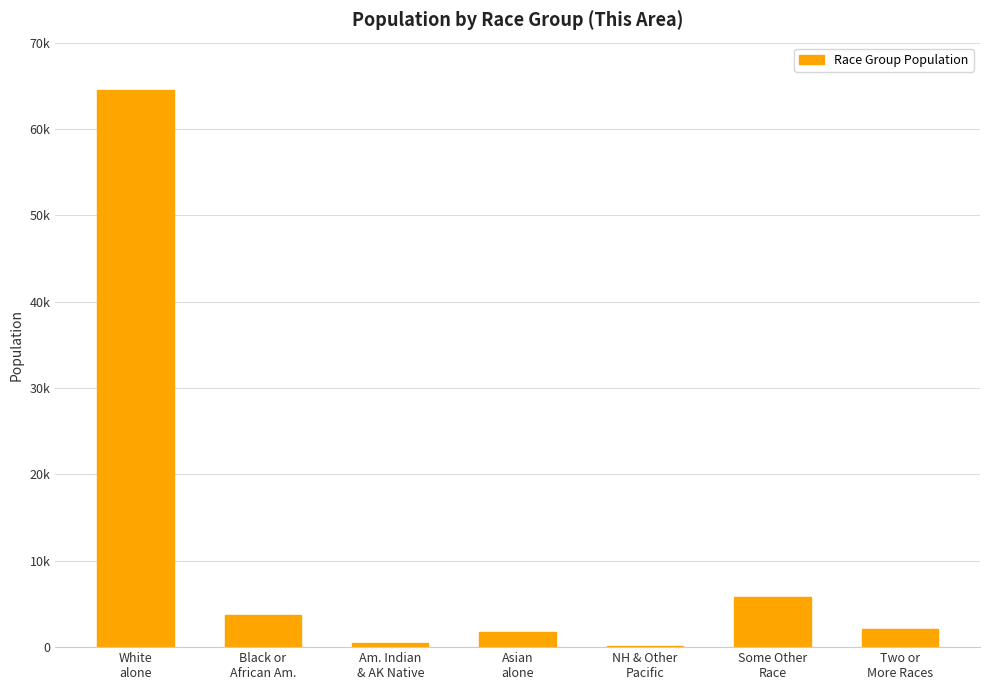

What position from the left is Some Other
Race?

6